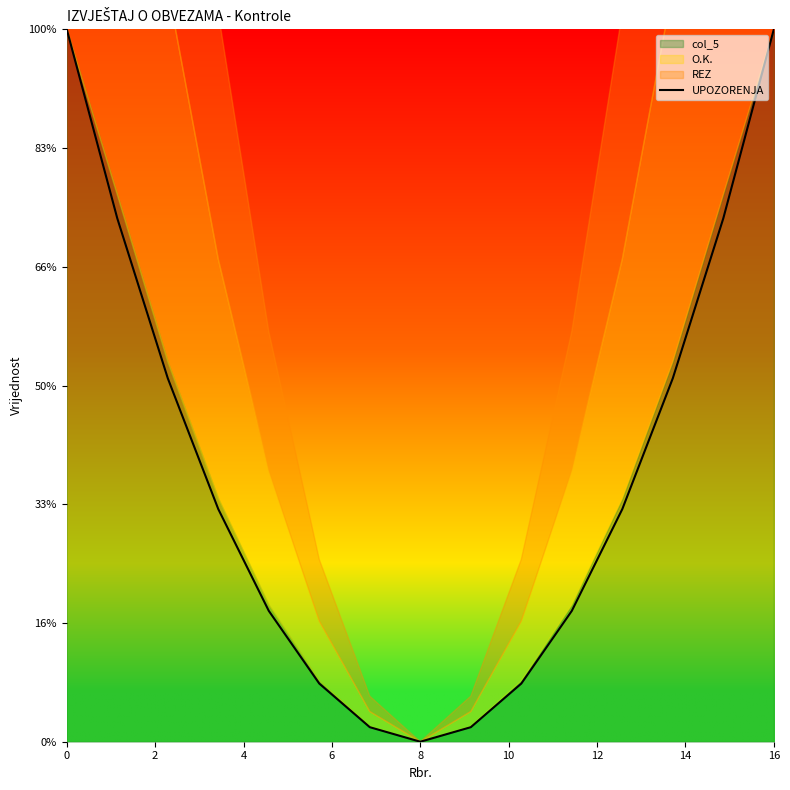

What is the label of the 3rd point from the right?

12